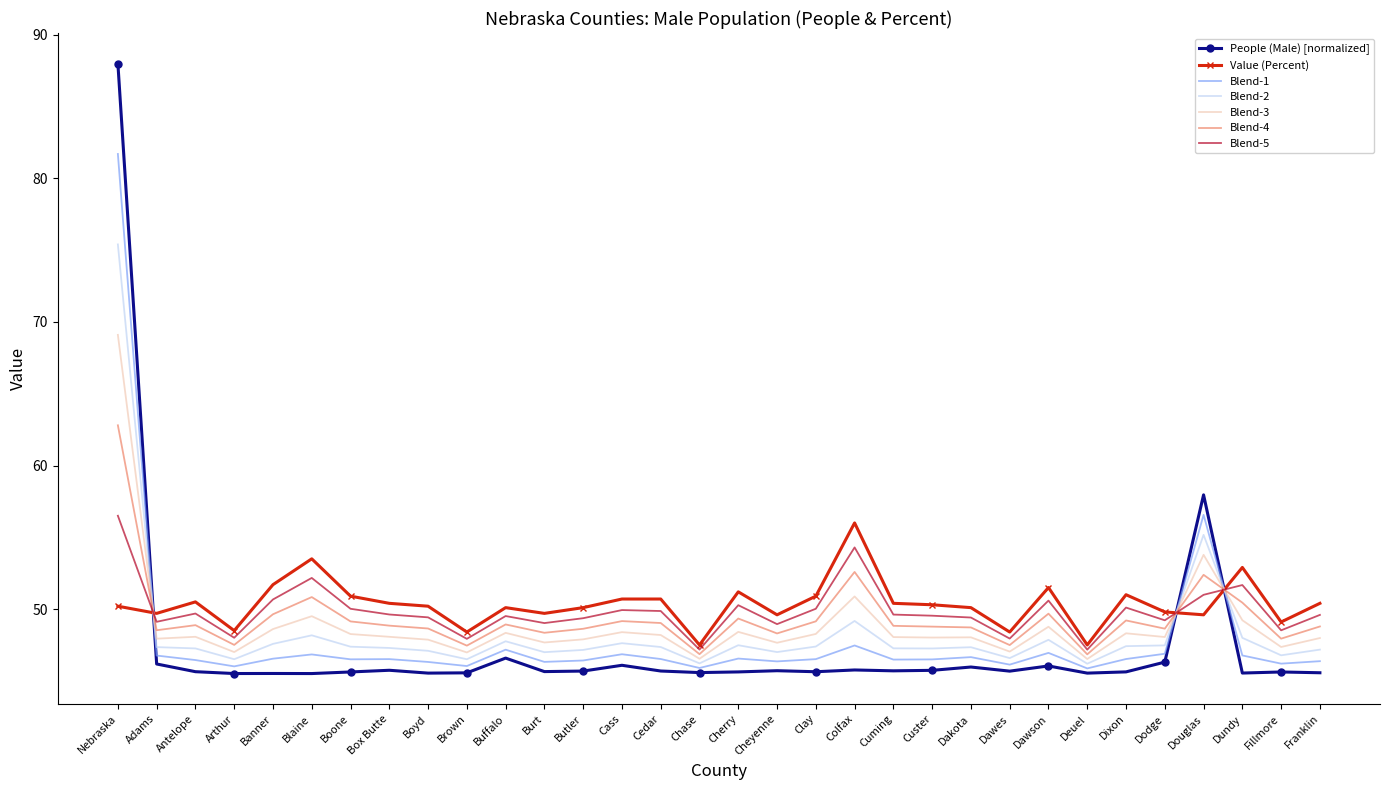

Is it true that Value (Percent) equals 29.8 at Brown?

False